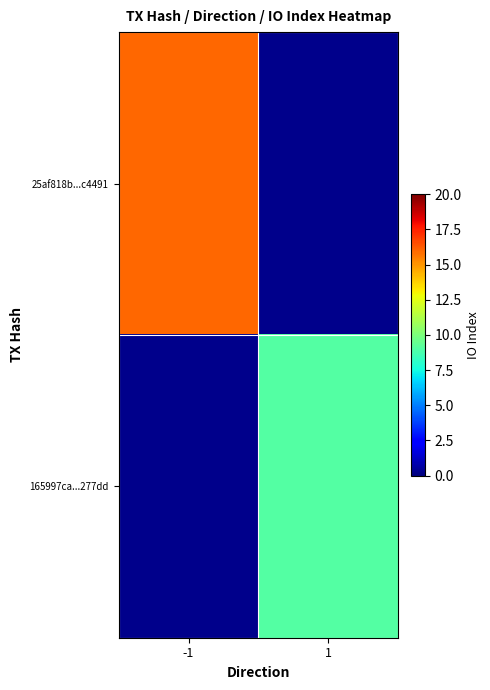

Rank the series by their average value, from highest to lowest.

25af818b...c4491, 165997ca...277dd